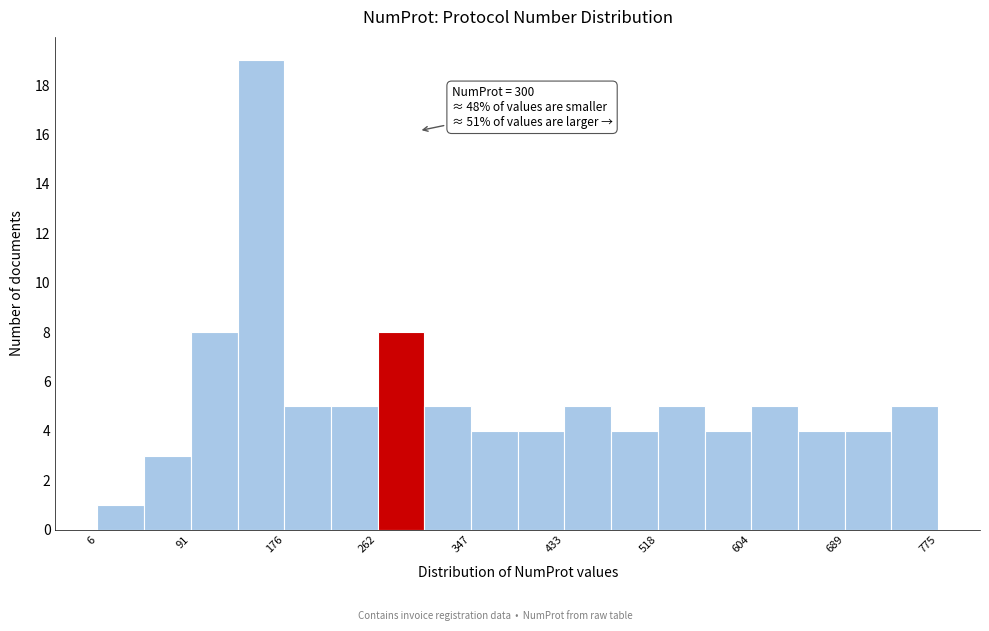

Which range on the x-axis has the tallest bar?

130 to 180